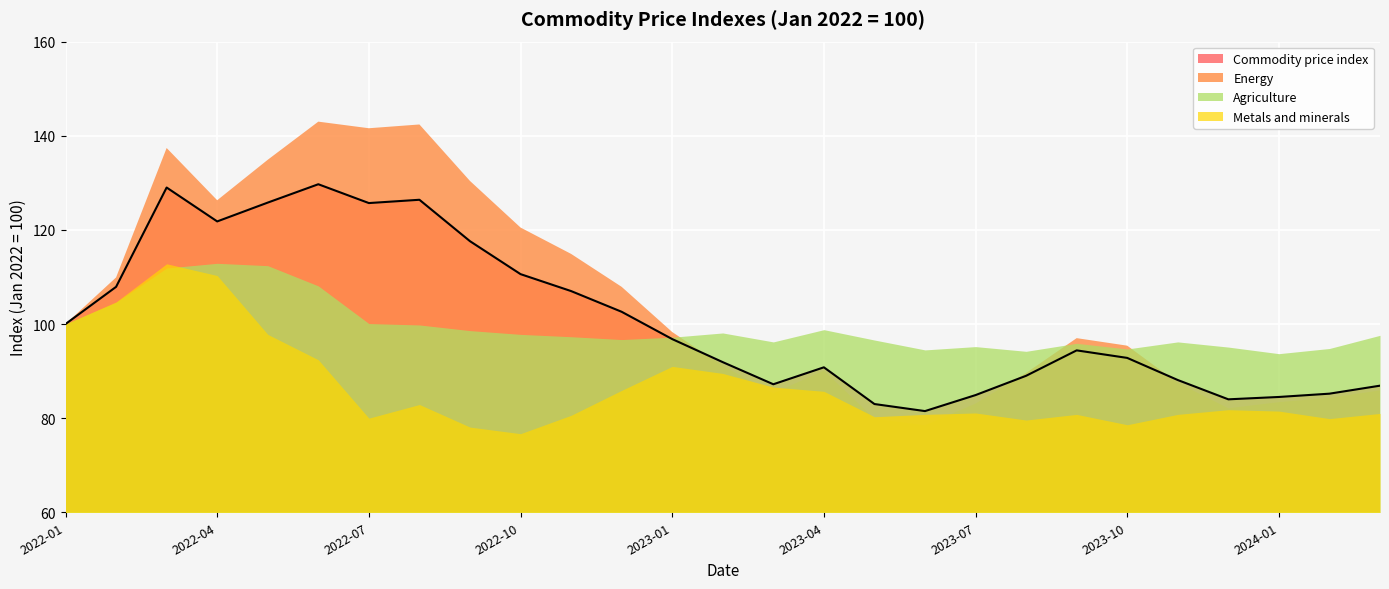

What is the label of the 20th point from the left?

2023-08